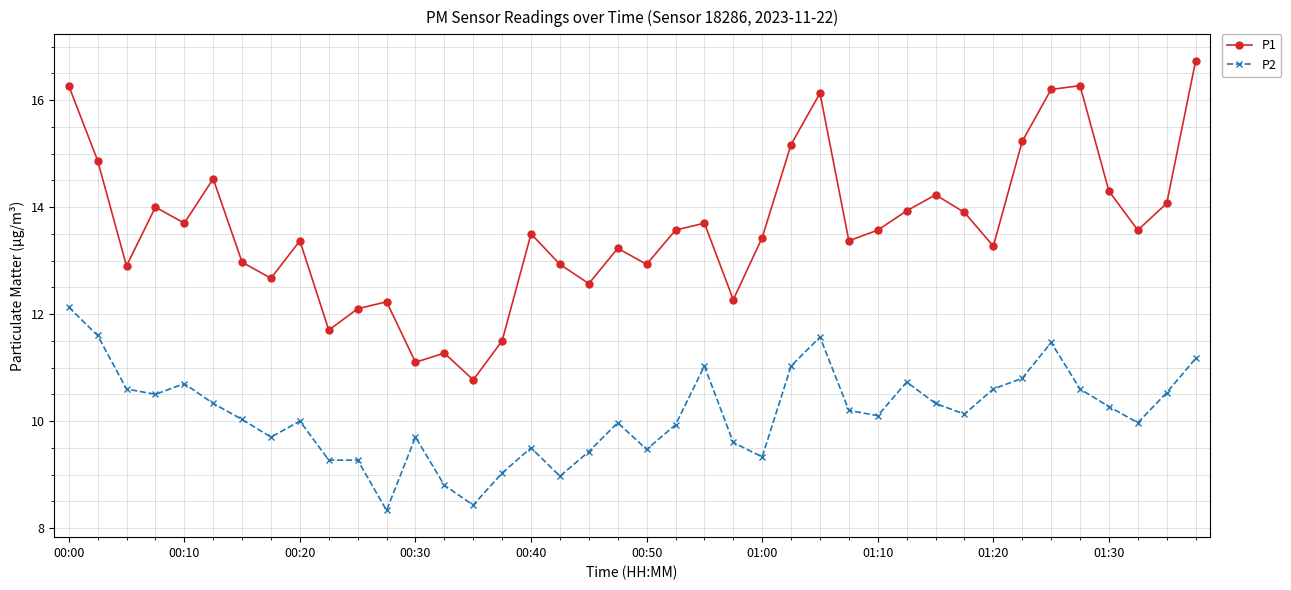

What is the difference between the maximum and minimum values in the P1 series?

6.0